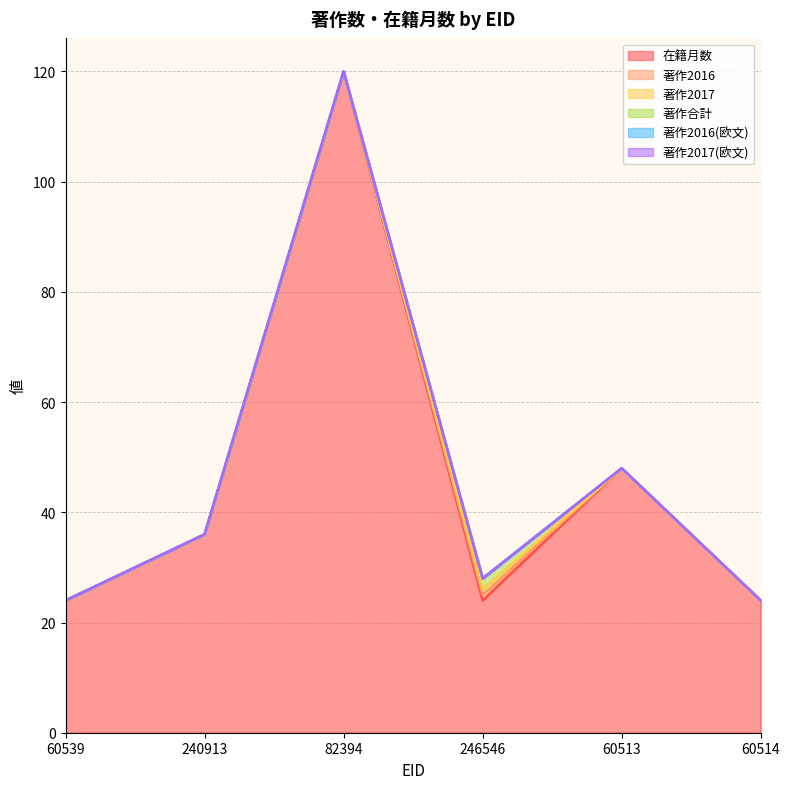

True or false: 著作2016 and 著作2017(欧文) cross at least once.

False